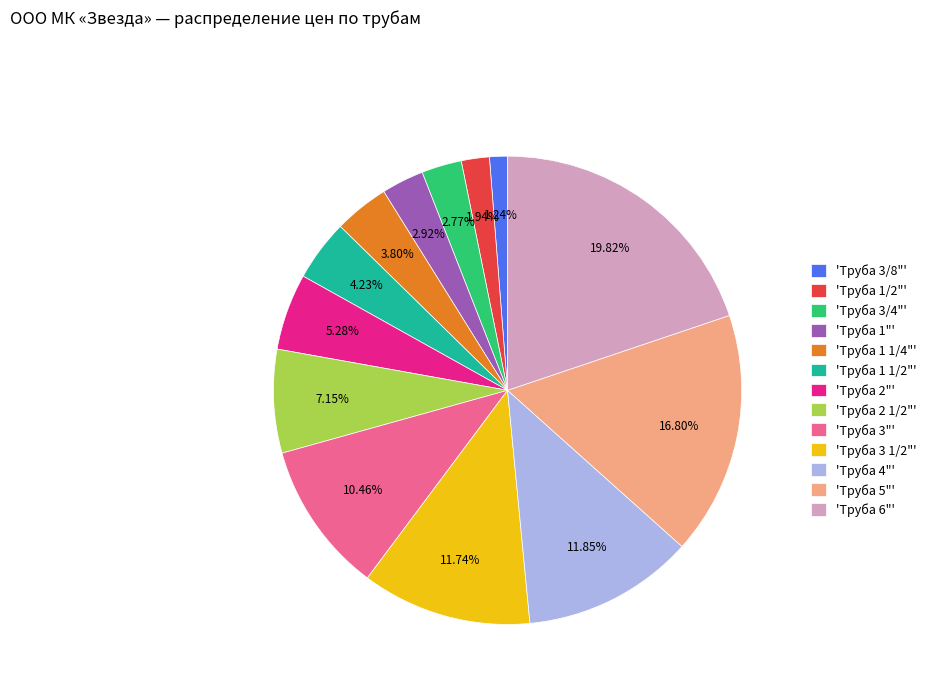

What is the ratio of the value at 'Труба 2 1/2"' to the value at 'Труба 5"'?

0.4